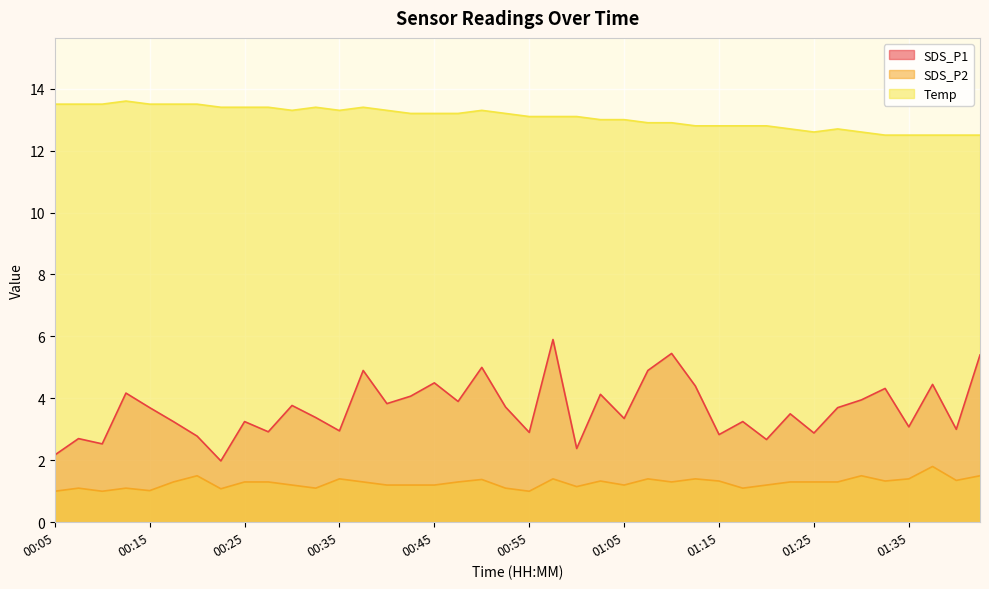

How many lines are shown in the chart?

3